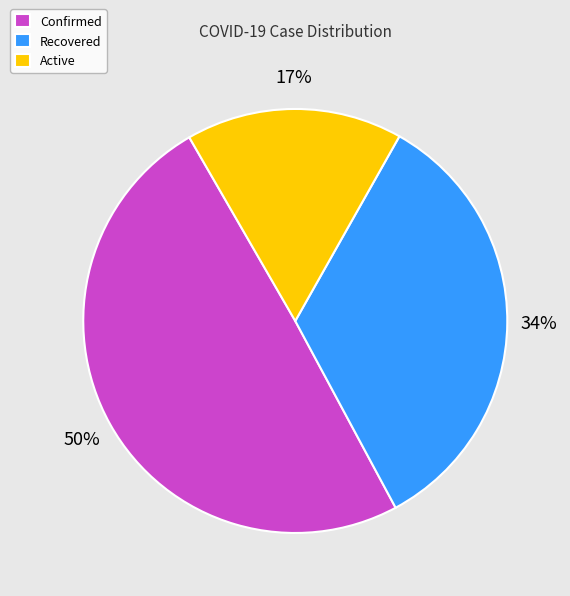

To the nearest percent, what is the difference between the largest and smallest slice percentages?

33%